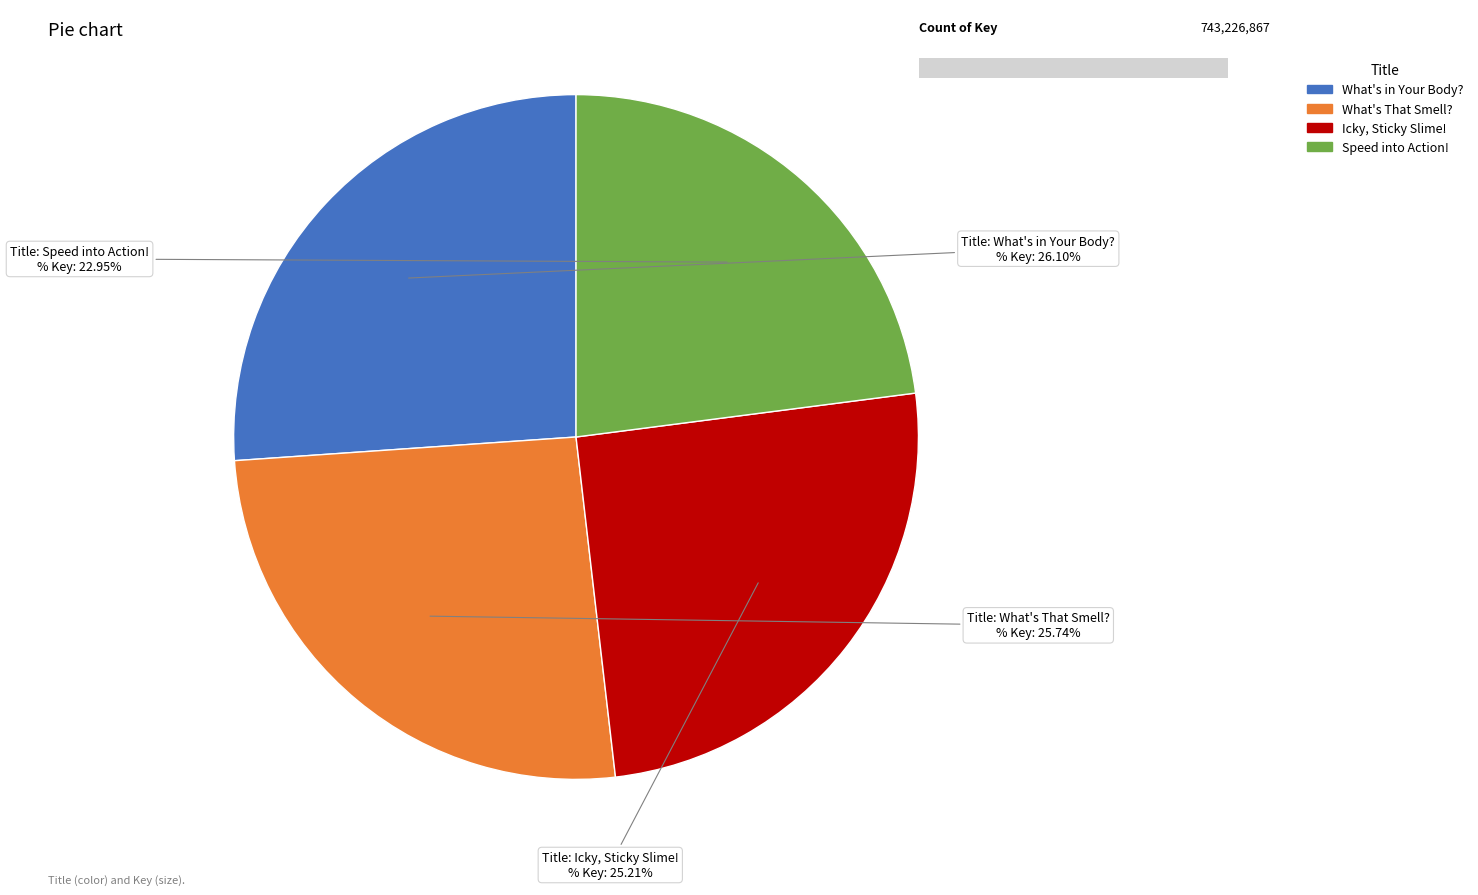

Rank the categories by value from lowest to highest.

Speed into Action!, Icky, Sticky Slime!, What's That Smell?, What's in Your Body?